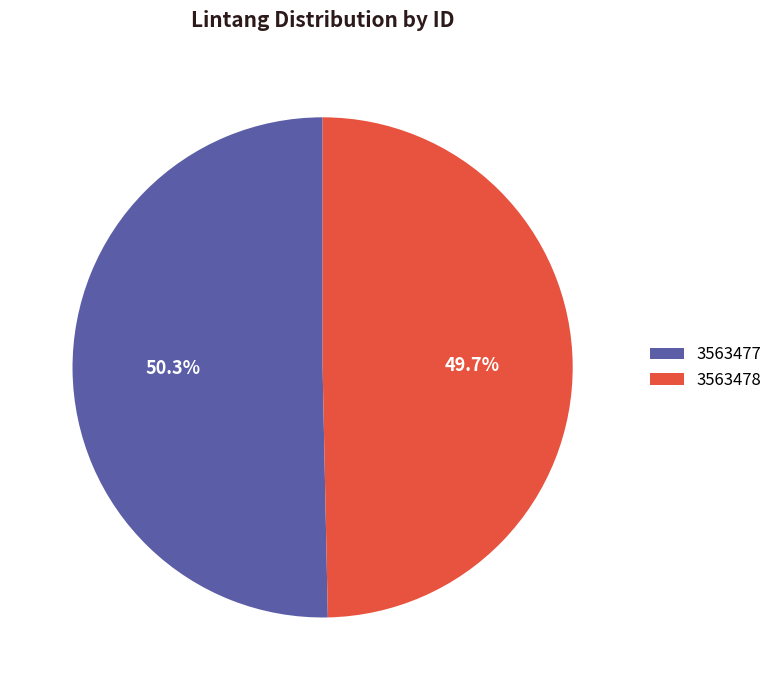

To the nearest percent, what percentage of the pie is 3563478?

50%